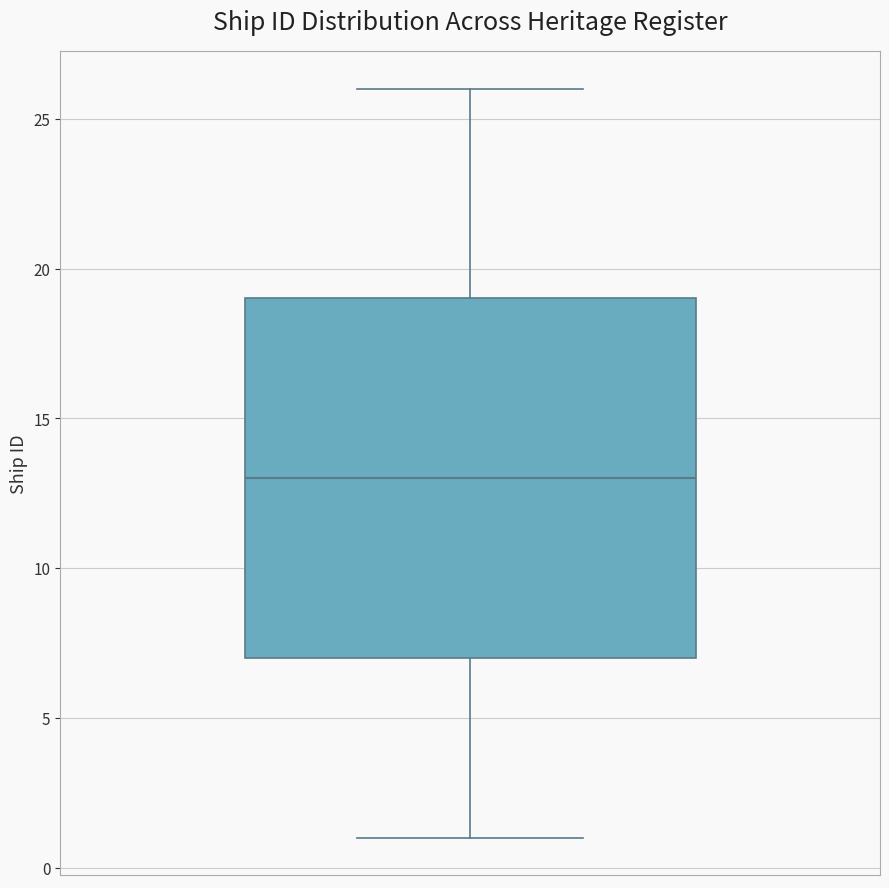

Where does the lower whisker of the box end on the y-axis? The values are not printed on the chart, so give them approximately, as read against the axis.

1